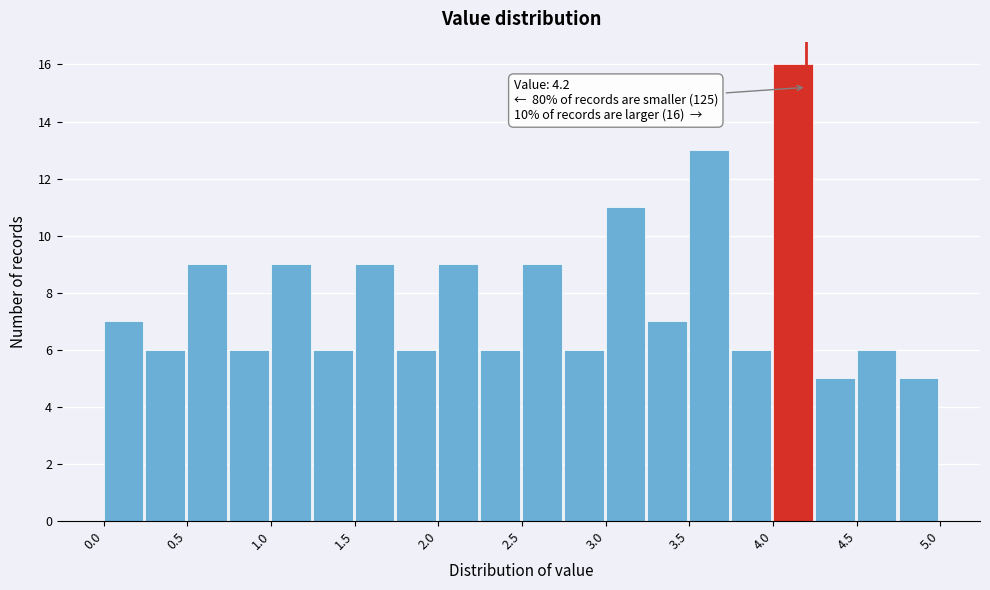

Which range on the x-axis has the tallest bar?

4.00 to 4.25